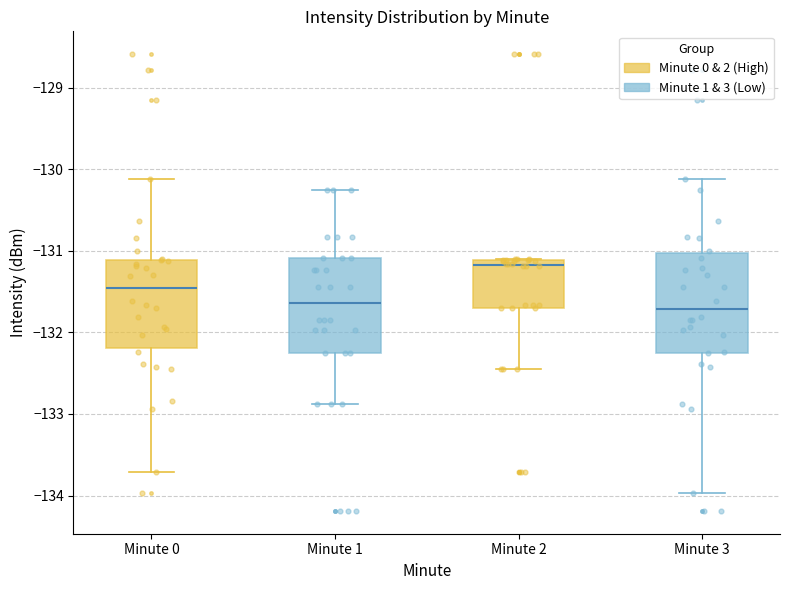

Reading left to right, transcribe this box plot: for each box, give where its median line is, the range the box spans, and where its two whiskers end, as read against the y-axis. The values are not printed on the chart, so give them approximately, as read against the axis.

Minute 0: median -131.5, box -132.2 to -131.1, whiskers -133.7 to -130.1
Minute 1: median -131.6, box -132.3 to -131.1, whiskers -132.9 to -130.3
Minute 2: median -131.2, box -131.7 to -131.1, whiskers -132.4 to -131.1
Minute 3: median -131.7, box -132.2 to -131.0, whiskers -134.0 to -130.1